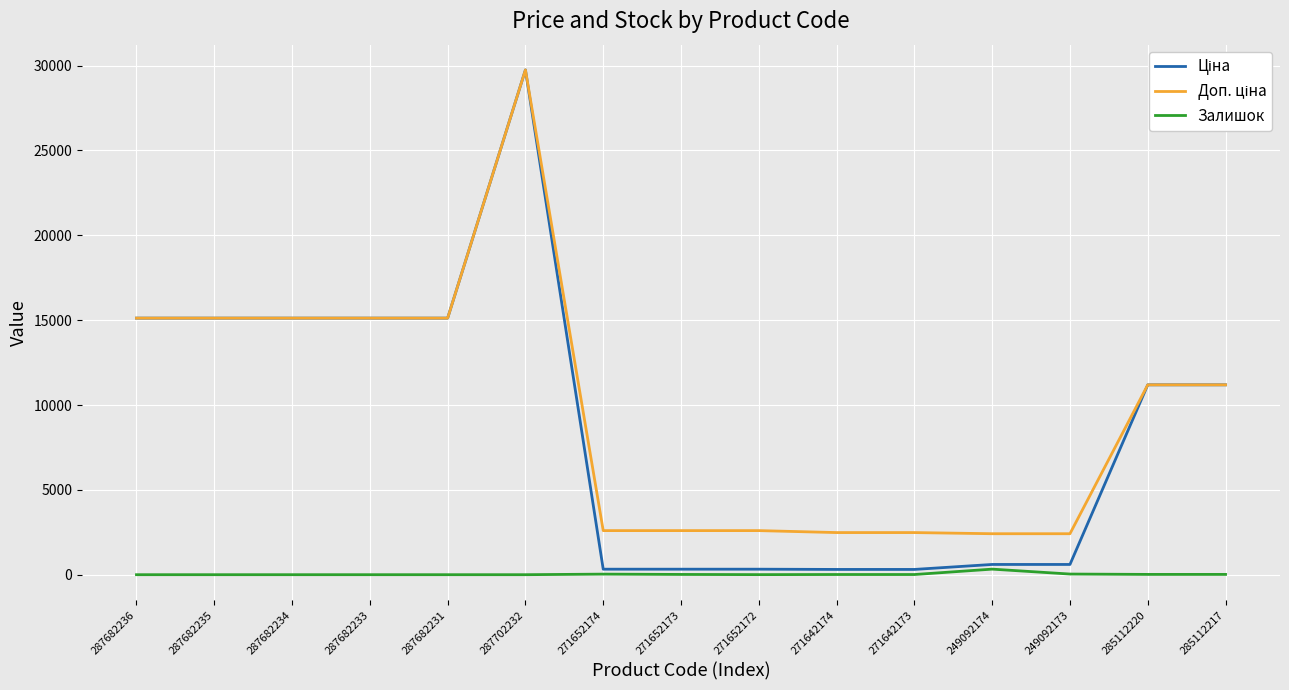

True or false: Залишок has a value of 0.0 at 287682233.

True